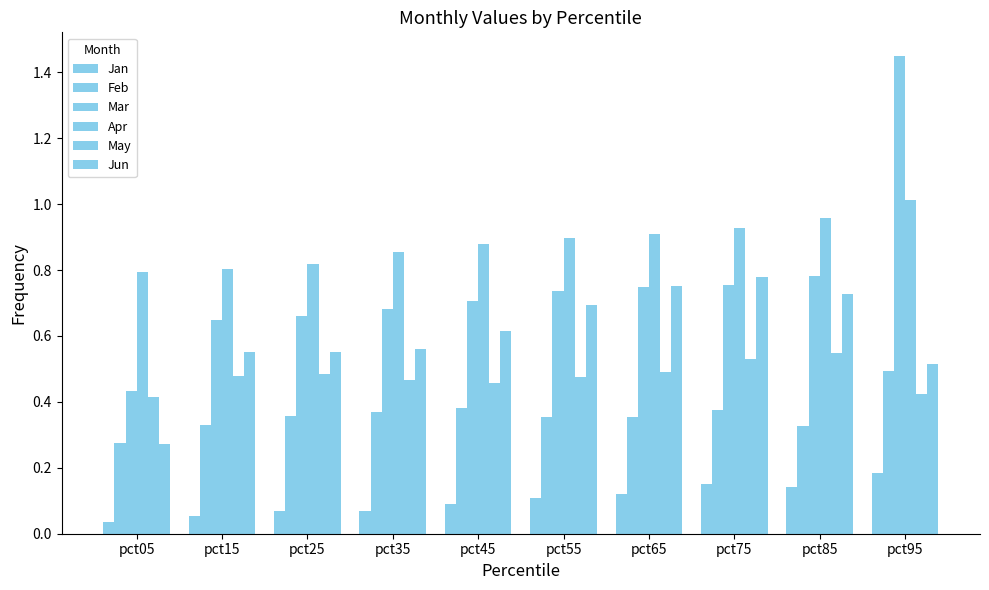

Count the number of data series in this chart.

6